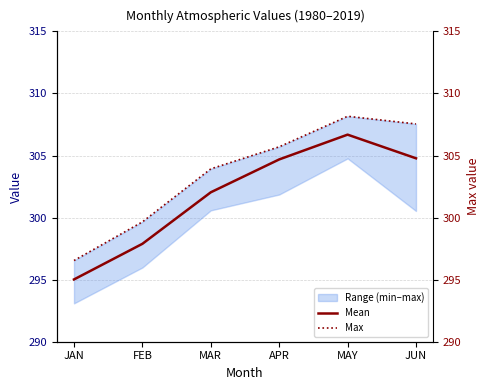

What is the difference between the maximum and minimum values in the Max series?

11.6